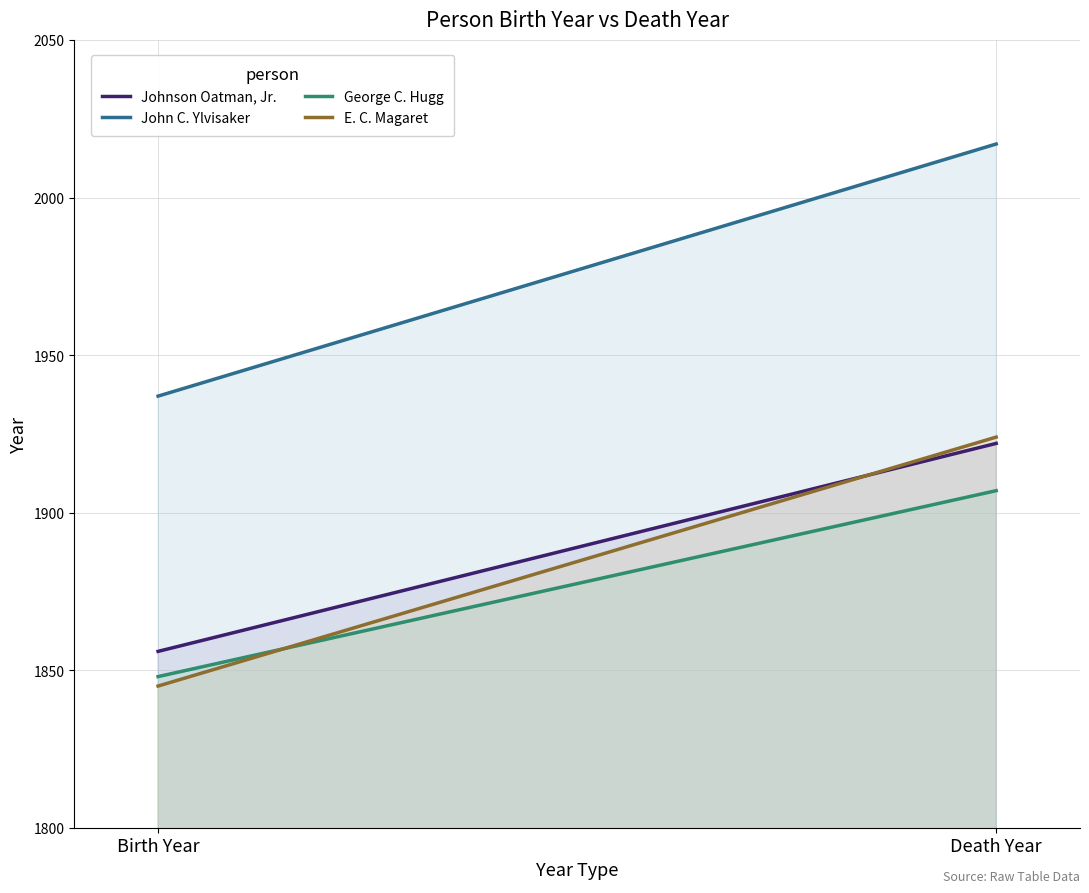

Which series has the widest spread of values?

John C. Ylvisaker